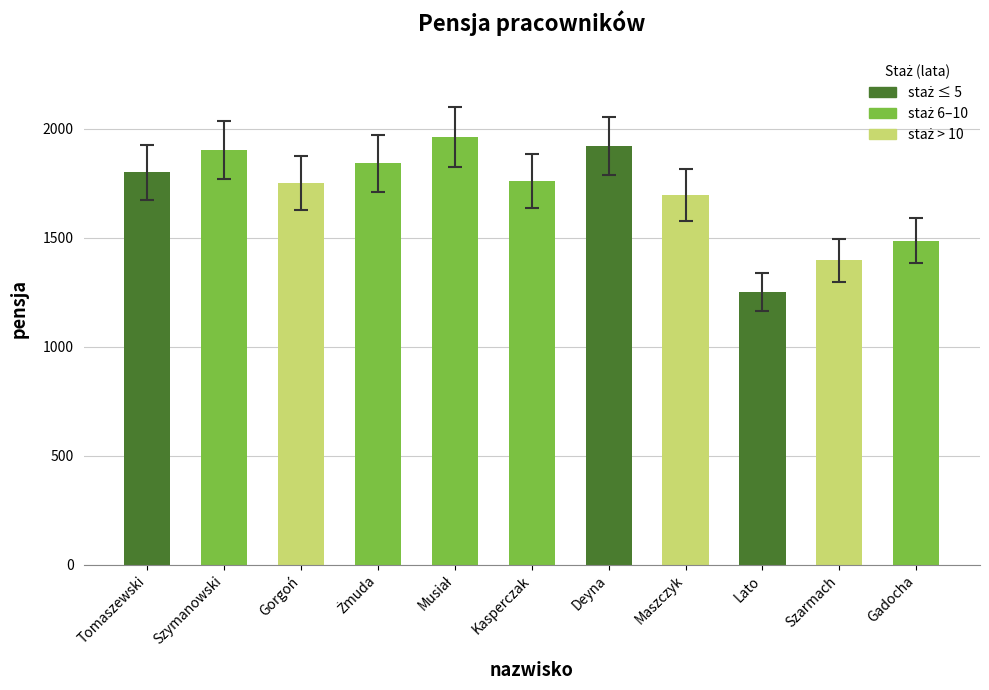

What is the difference between the maximum and second lowest values?

565